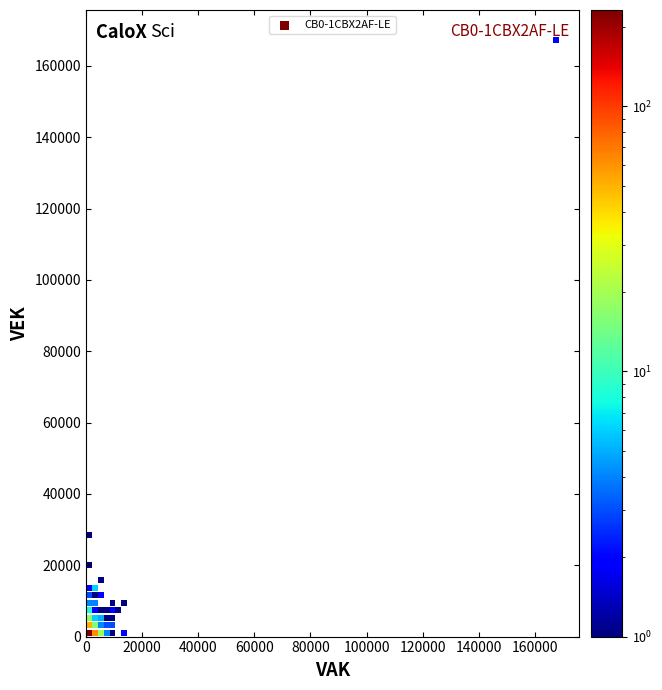

What is the range of Y values (max minus min)?

166298.0